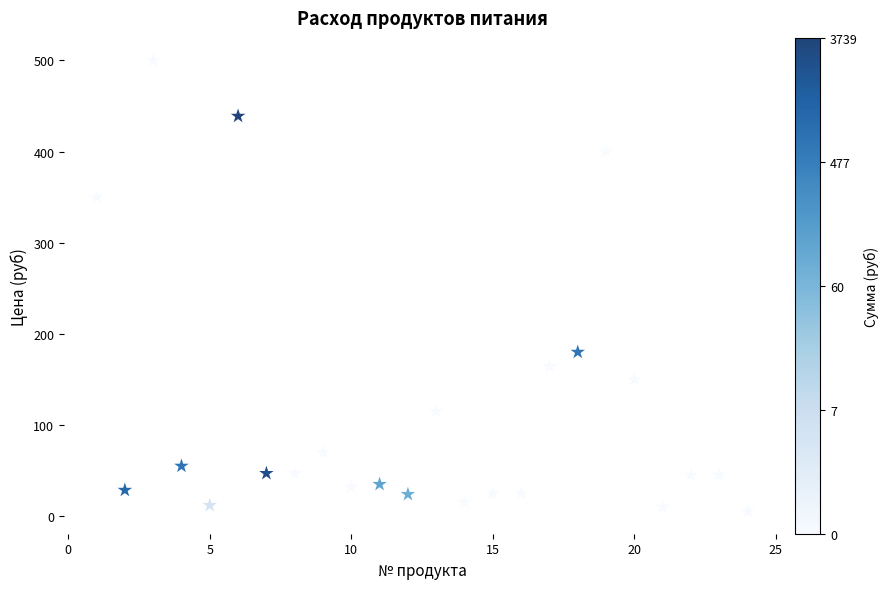

What Y value in the scatter plot is closest to 252?

180.0